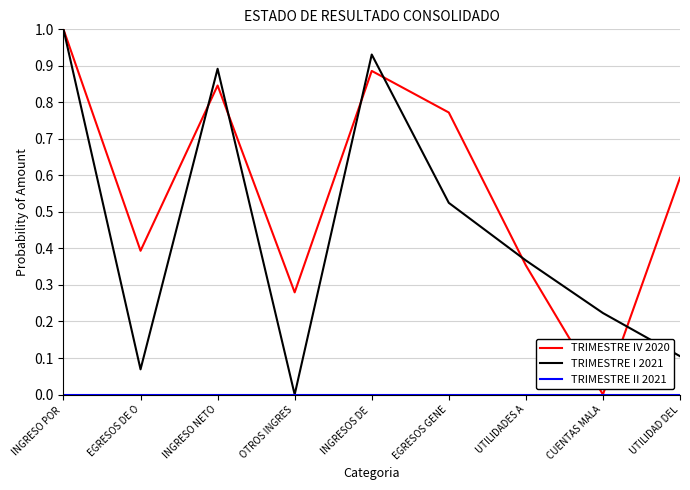

Is this an area chart (filled region under the line)?

No